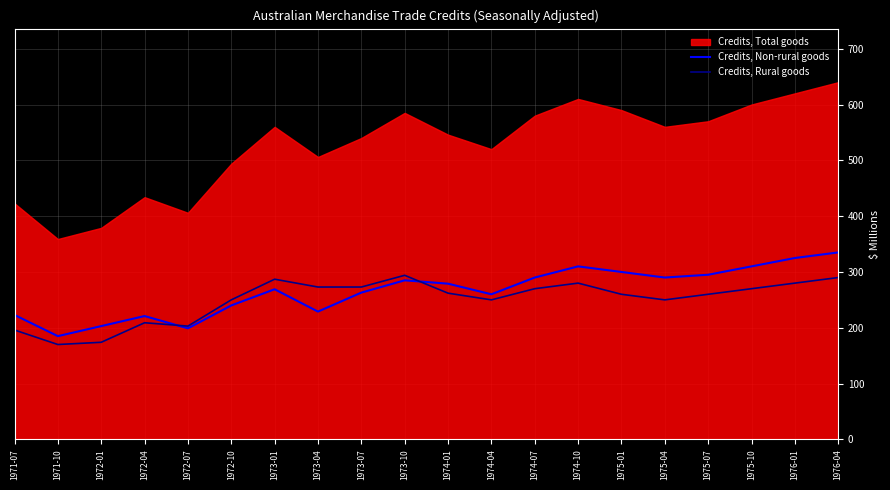

The value of Credits, Non-rural goods at 1973-10 is 285. True or false?

True